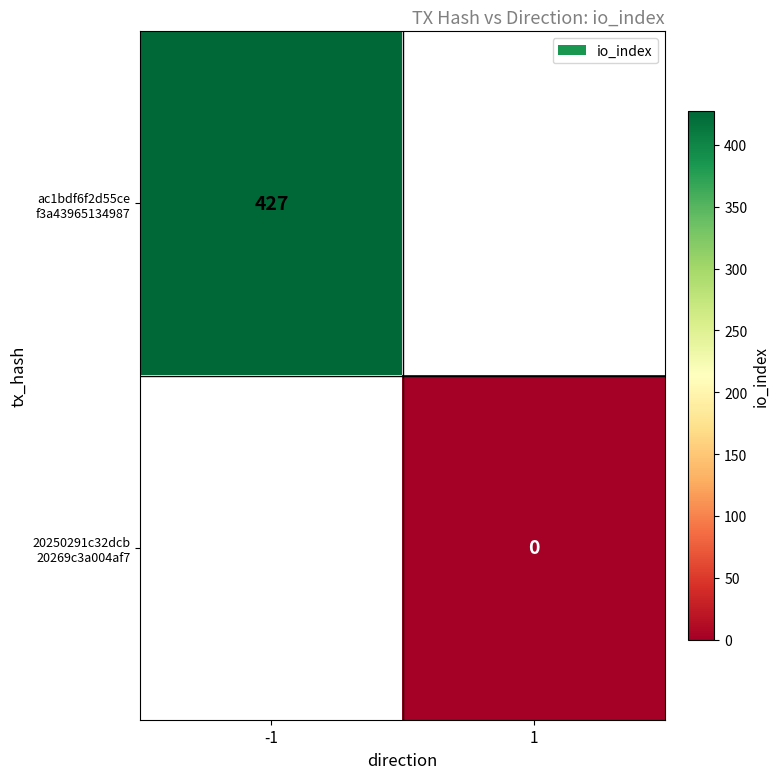

Rank the series by their average value, from highest to lowest.

ac1bdf6f2d55ce f3a43965134987, 20250291c32dcb 20269c3a004af7